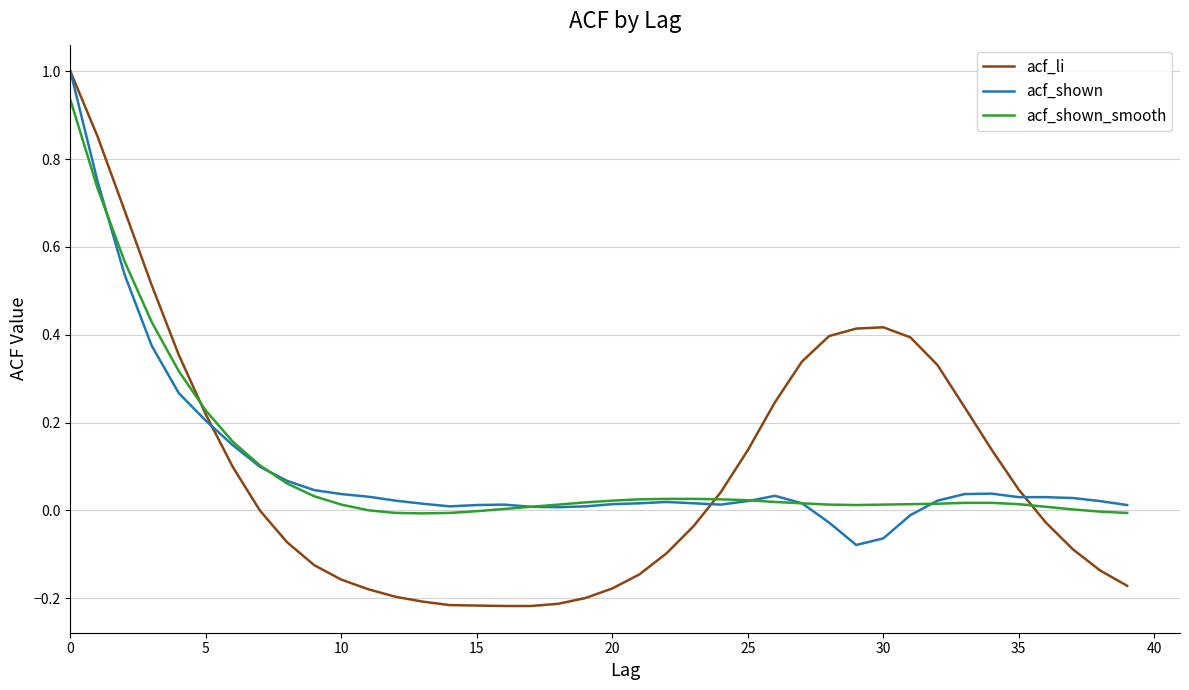

What is the maximum value shown in the chart?

1.0